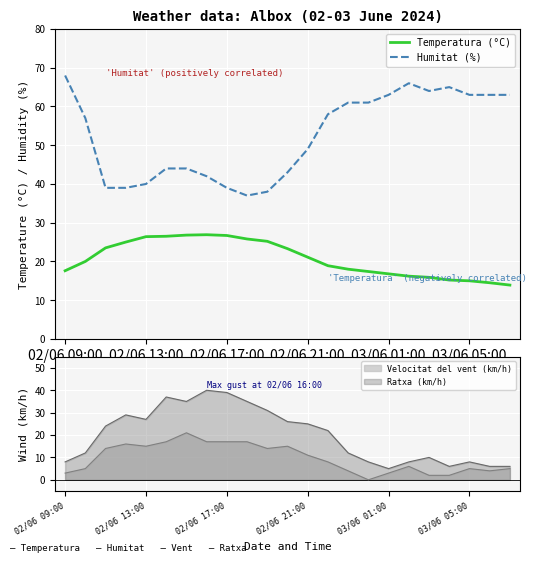

At which label is Humitat (%) closest to 52?

02/06 21:00